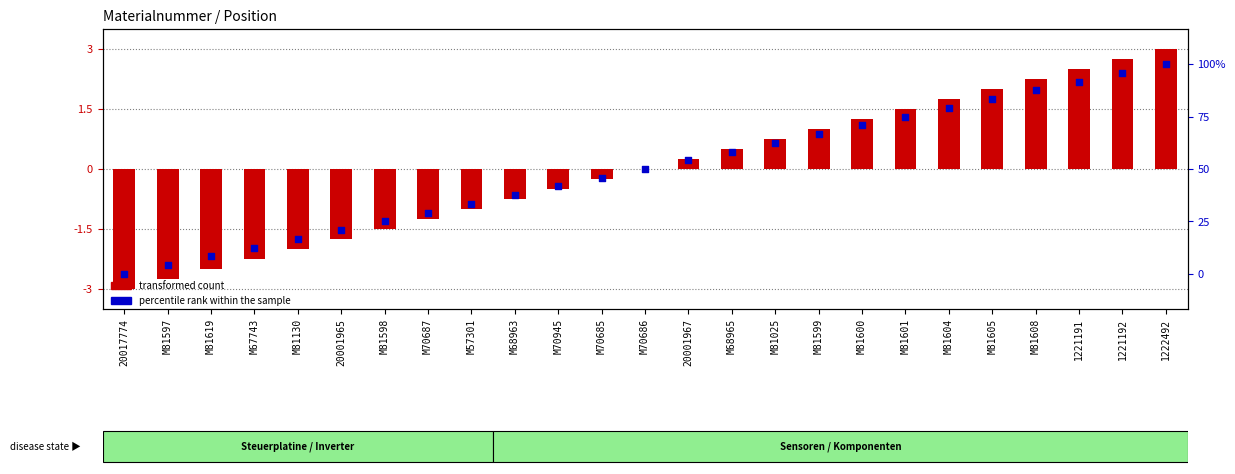

What is the total value across all series at M70945?

41.2